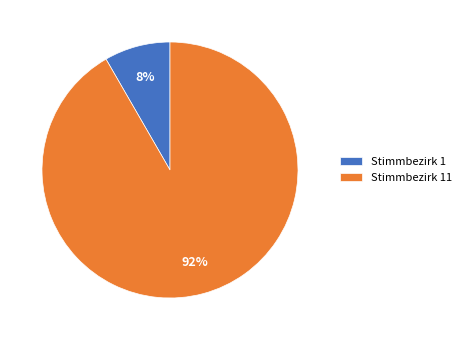

To the nearest percent, what portion does Stimmbezirk 1 represent?

8%